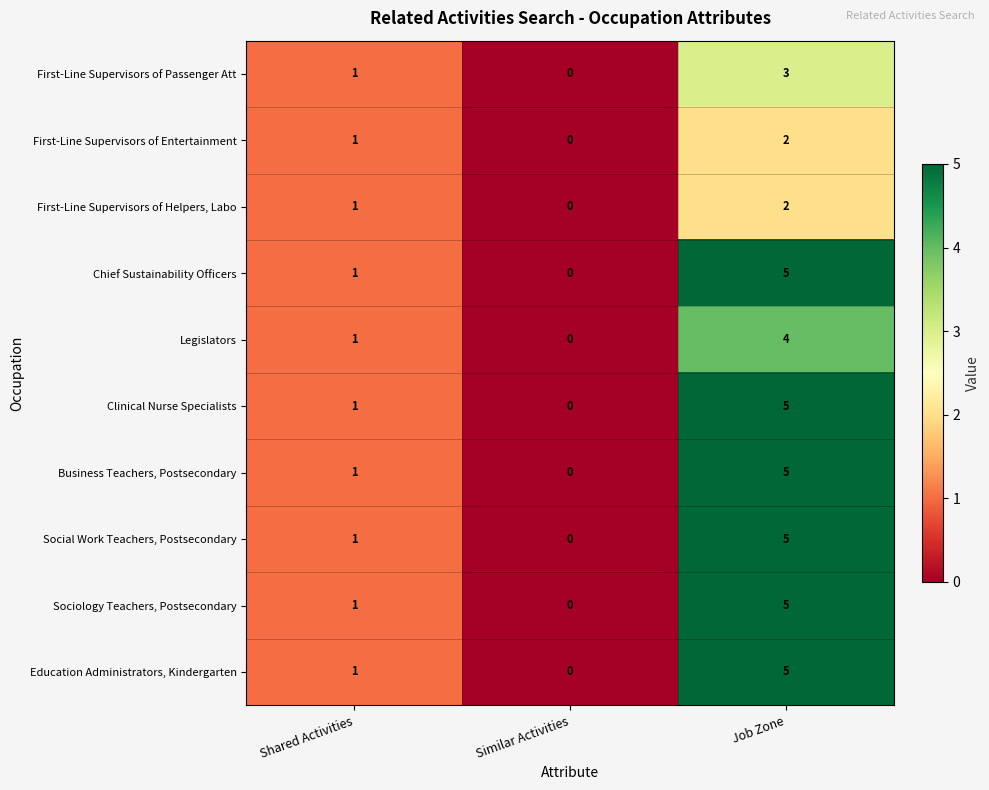

Is it true that First-Line Supervisors of Entertainment equals 2 at Job Zone?

True